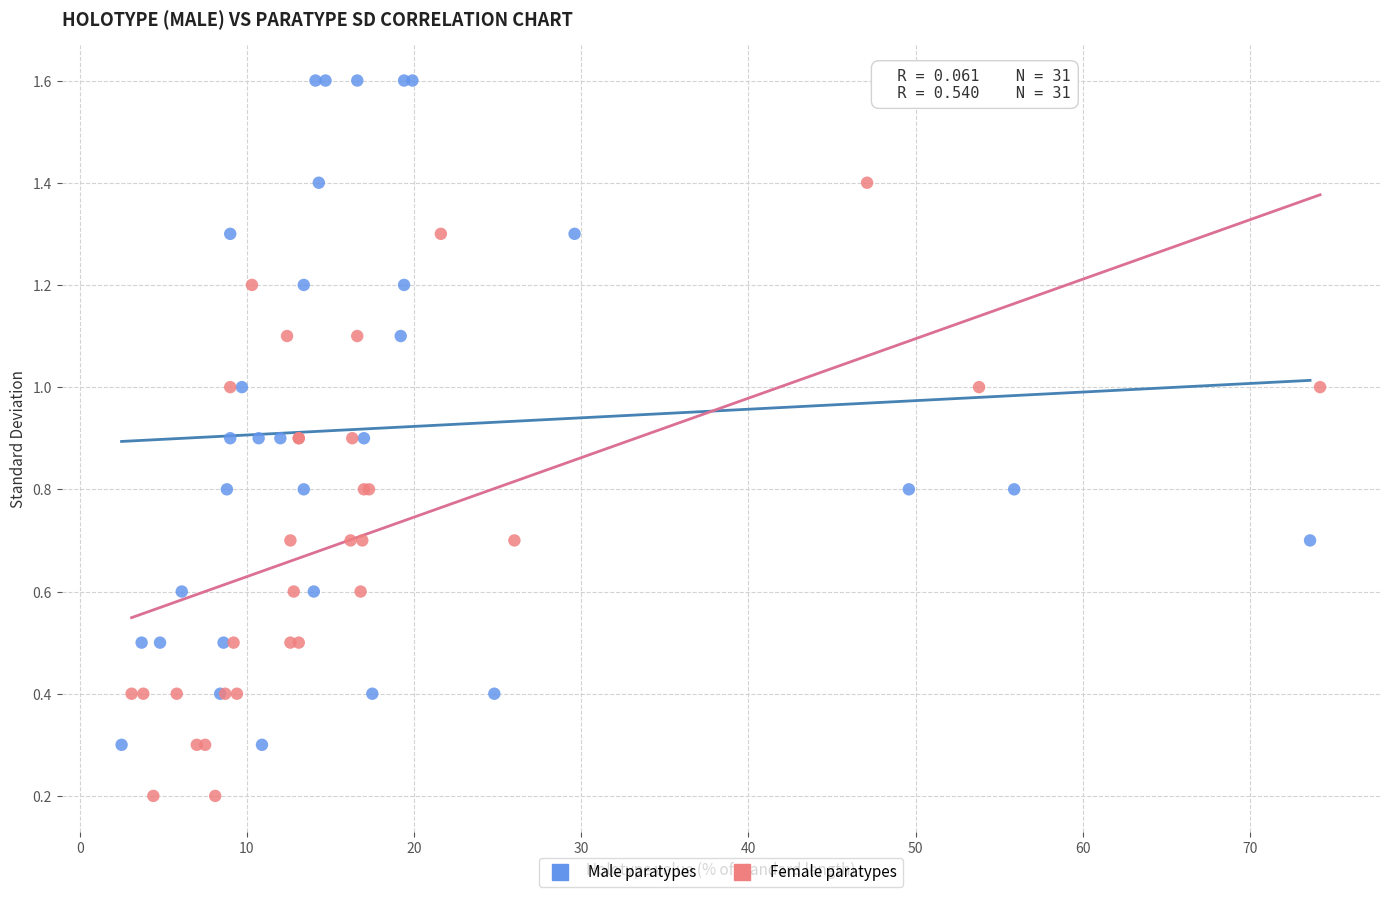

Which series contains the lowest Y value?

Female paratypes